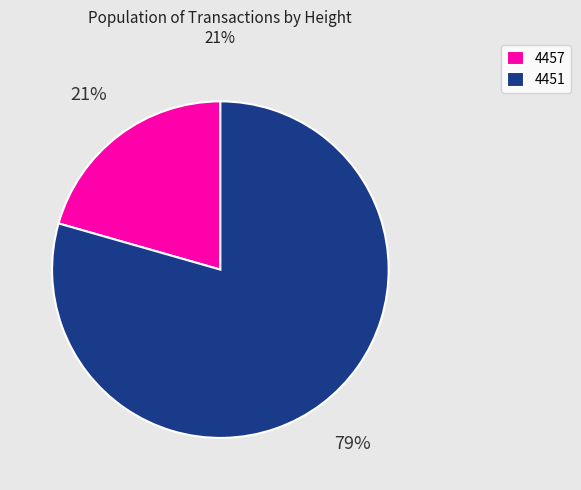

Which slice is the smallest?

4457